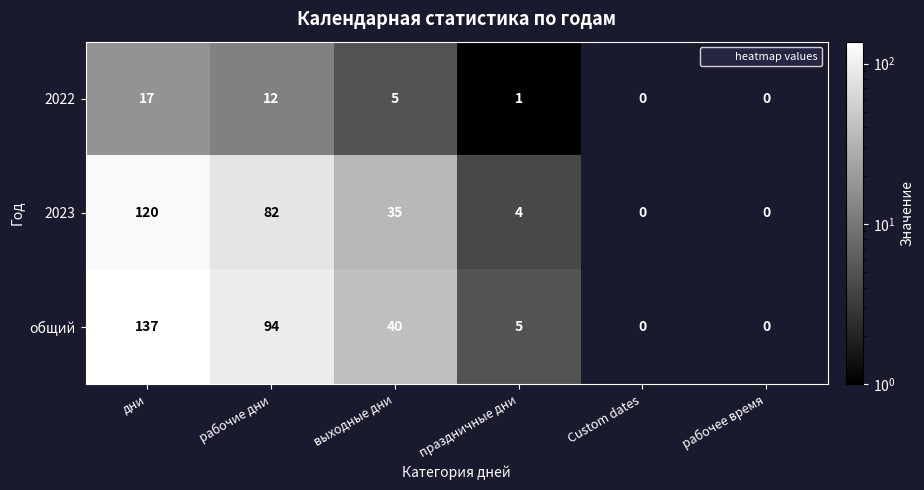

What is the average value of the общий series?

46